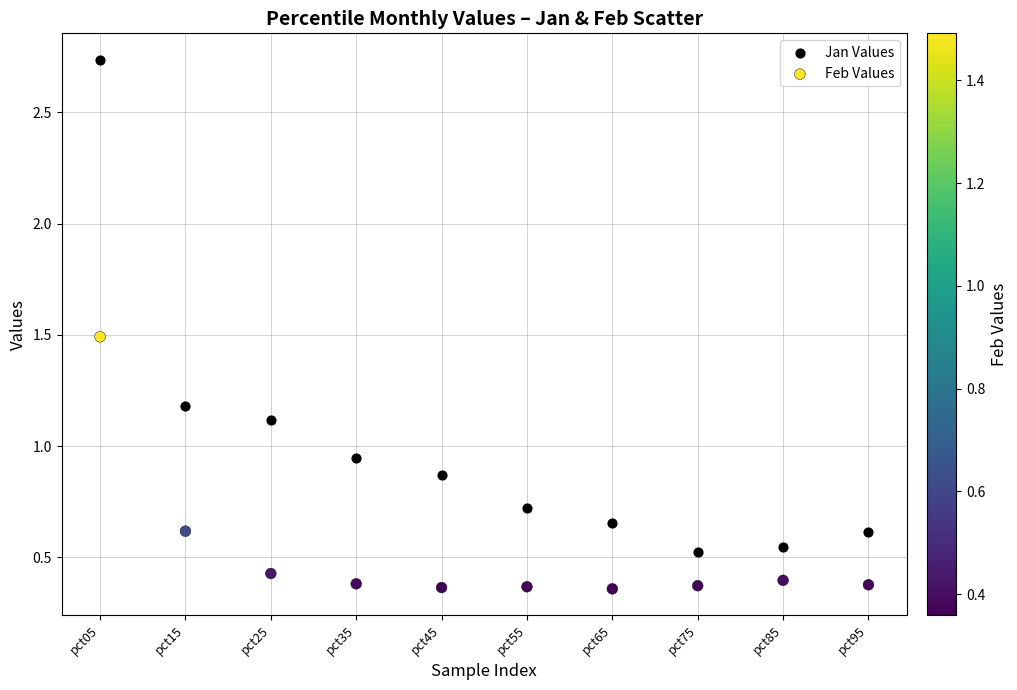

Which series contains the lowest Y value?

Feb Values